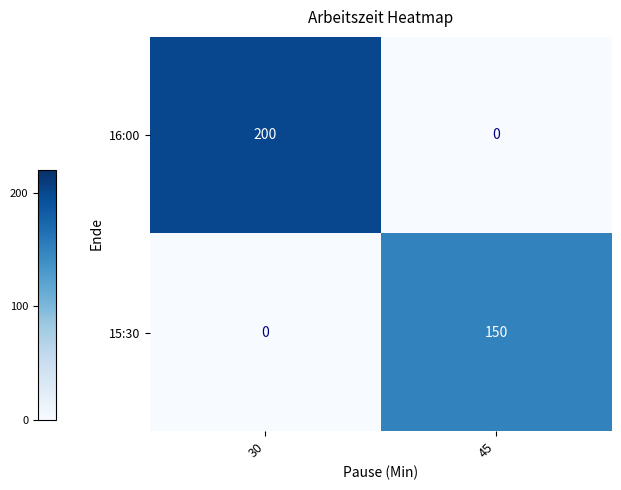

Between 30 and 45, which series saw the biggest shift?

16:00